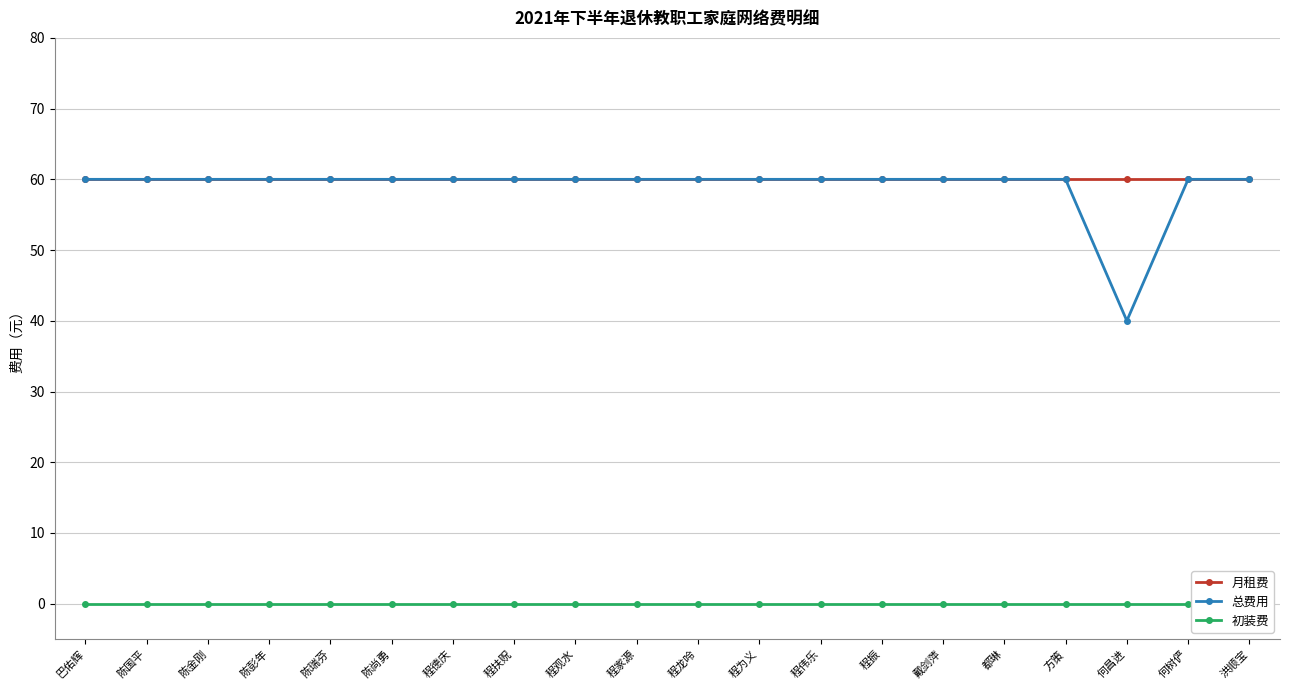

True or false: 初装费 and 总费用 intersect in this chart.

False